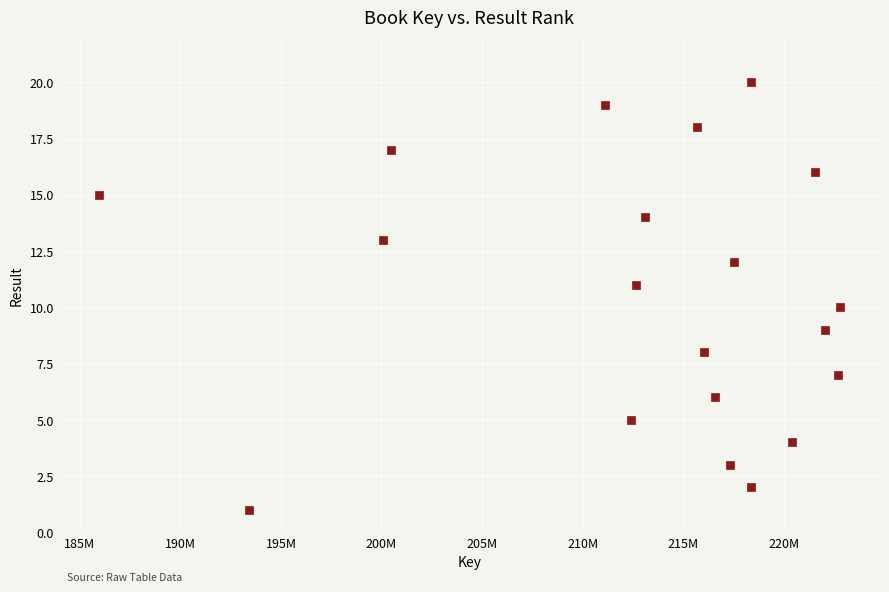

What is the range of X values (max minus min)?

36840307